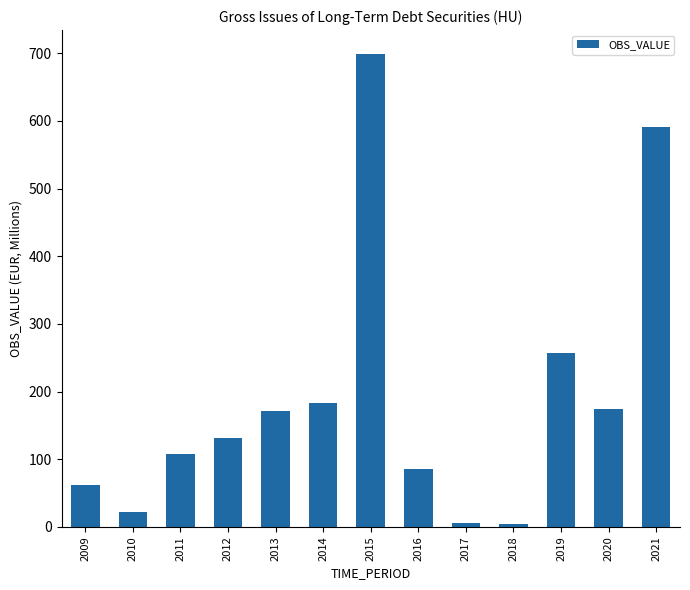

The chart shows a value of 252.9 at 2013. True or false?

False